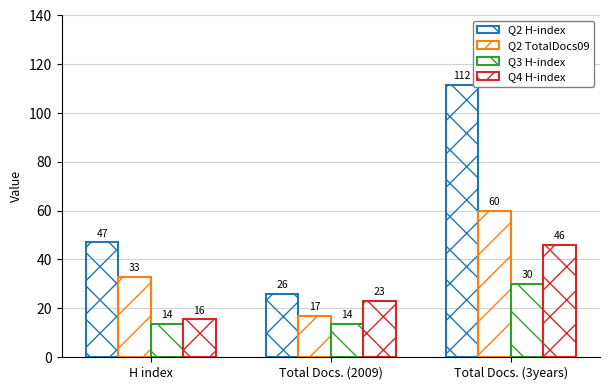

Which has a higher value, H index or Total Docs. (2009)?

H index